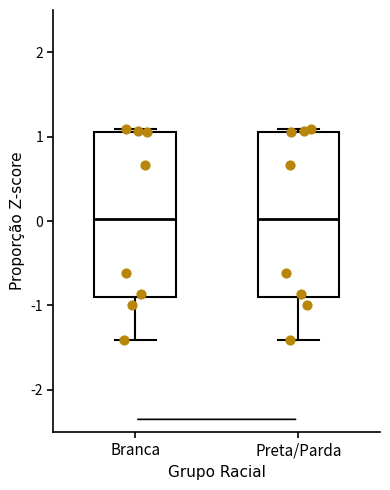

Reading left to right, read every box against the y-axis: the position of its median line, the range the box covers, and the ends of its whiskers. The values are not printed on the chart, so give them approximately, as read against the axis.

Branca: median 0.0, box -0.9 to 1.1, whiskers -1.4 to 1.1 (just above the box's upper edge)
Preta/Parda: median 0.0, box -0.9 to 1.1, whiskers -1.4 to 1.1 (just above the box's upper edge)